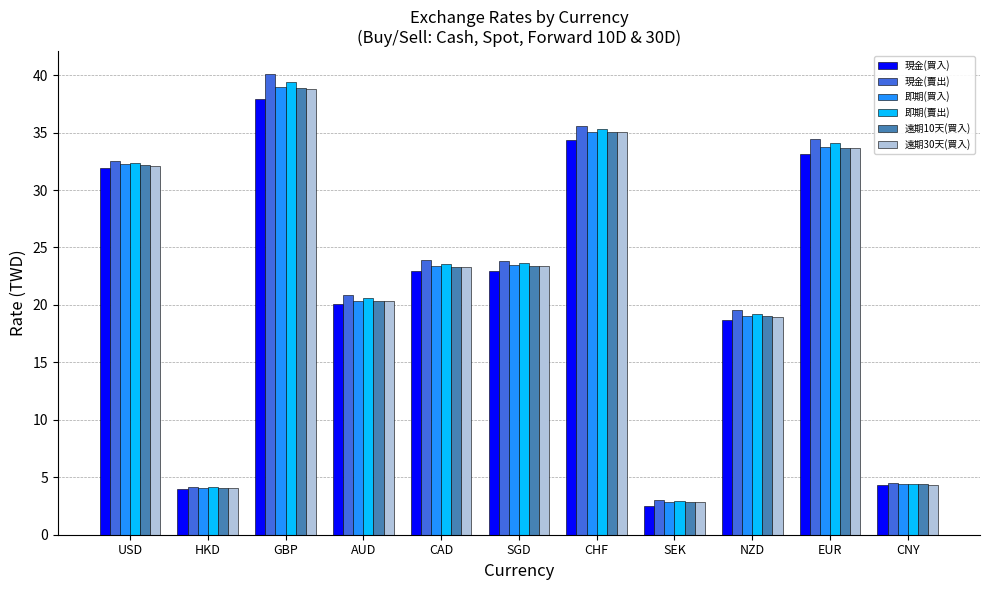

What is the average value of the 現金(買入) series?

21.2